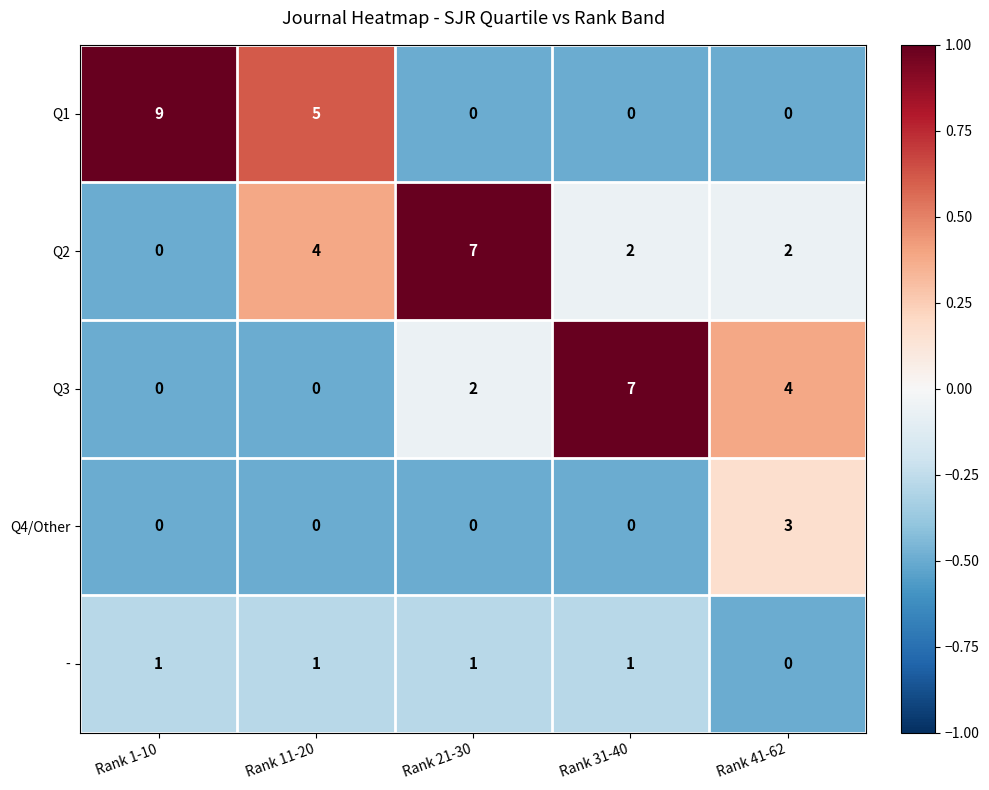

Reading left to right, extract all data points from this chart.

Q1: 9	5	0	0	0
Q2: 0	4	7	2	2
Q3: 0	0	2	7	4
Q4/Other: 0	0	0	0	3
-: 1	1	1	1	0